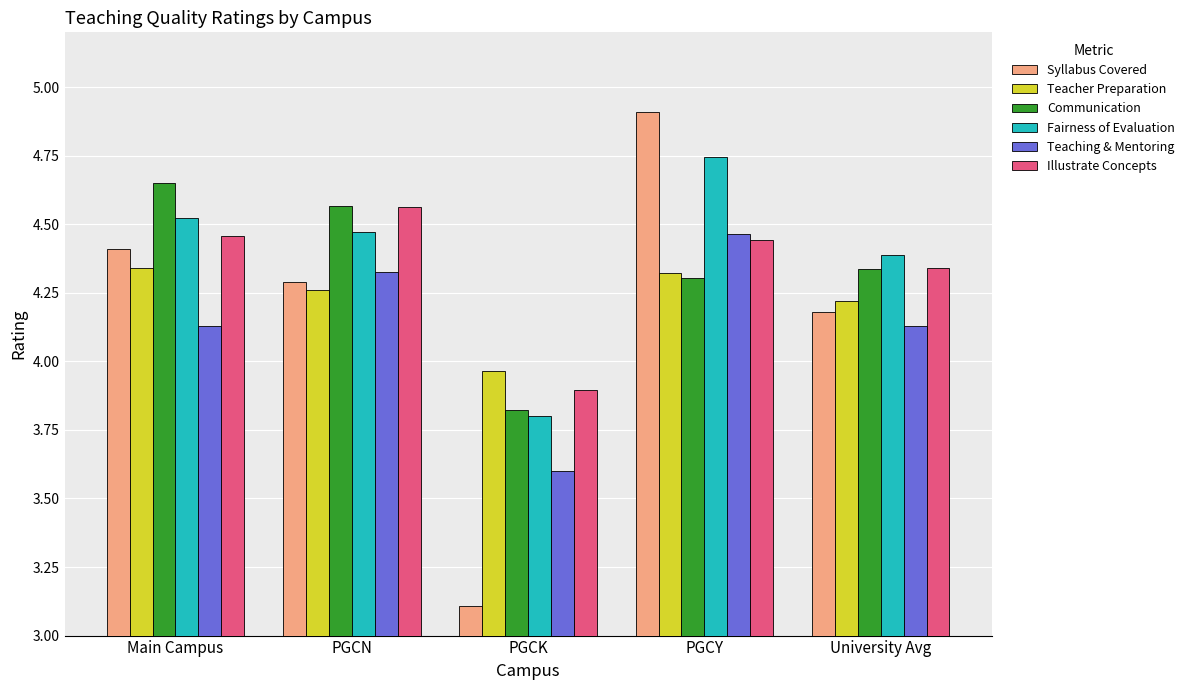

Where does the Communication series first go above 4?

Main Campus